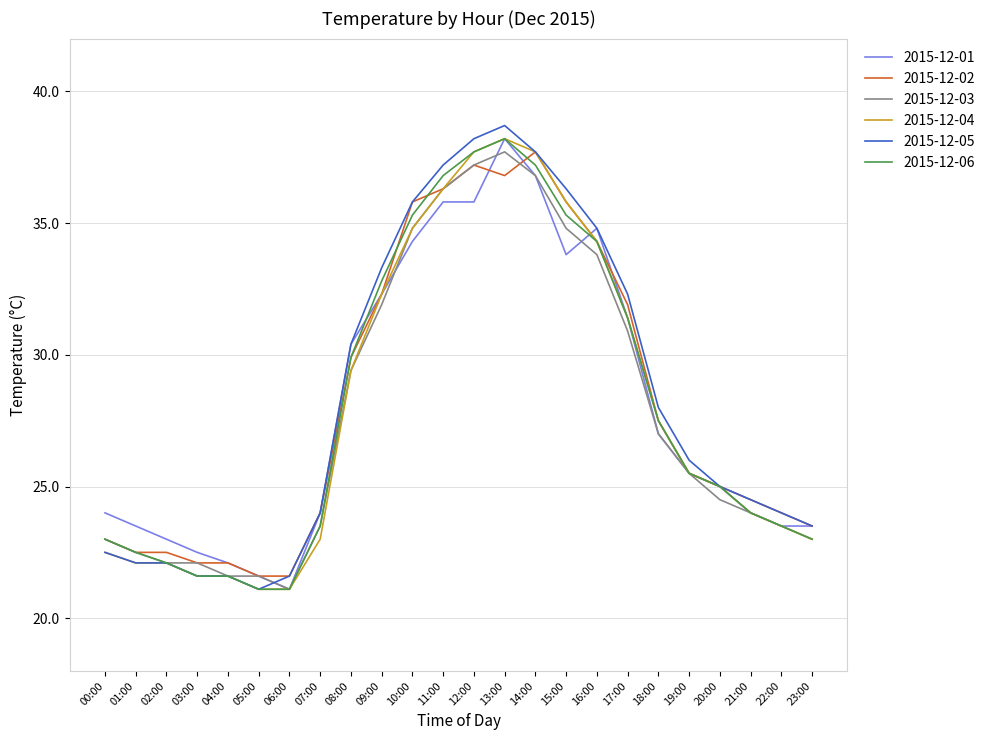

What is the sum of all 2015-12-05 values?

682.3